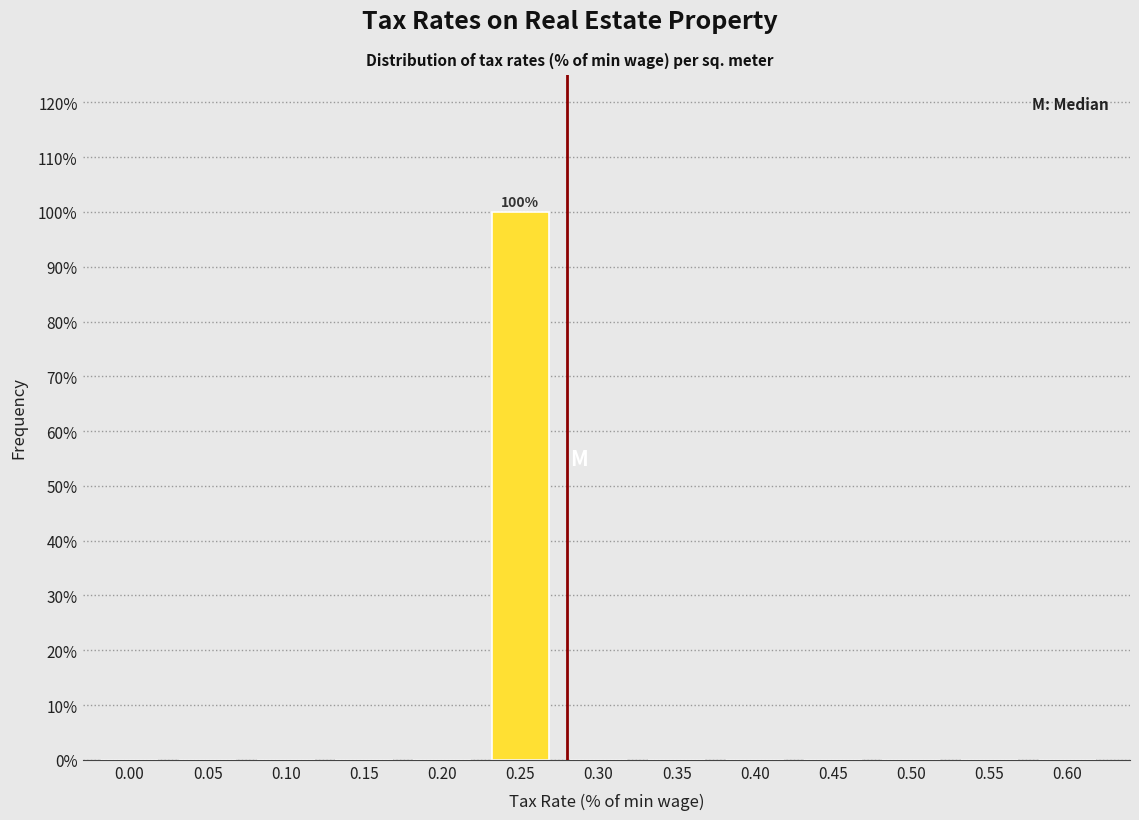

Reading right to left, extract all data points from this chart.

0.60=0	0.55=0	0.50=0	0.45=0	0.40=0	0.35=0	0.30=0	0.25=100	0.20=0	0.15=0	0.10=0	0.05=0	0.00=0